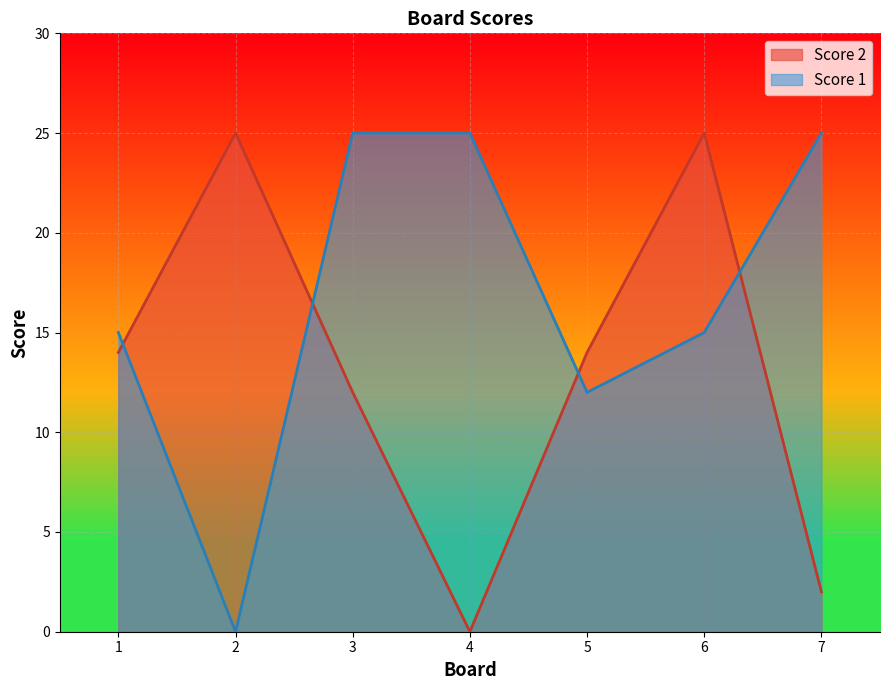

How many lines are shown in the chart?

2